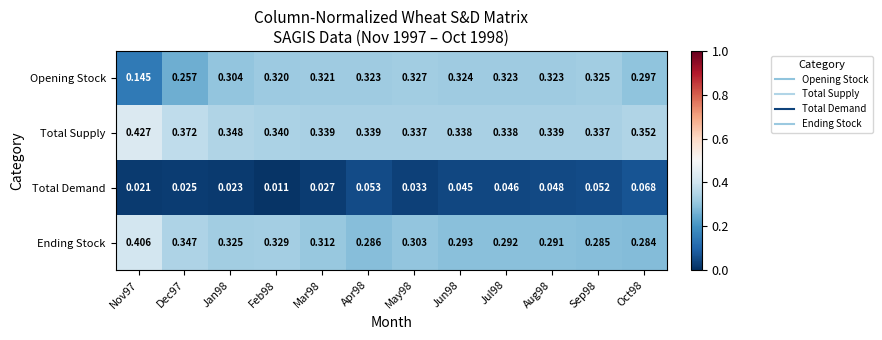

Between Jan98 and Aug98, which series saw the biggest shift?

Ending Stock